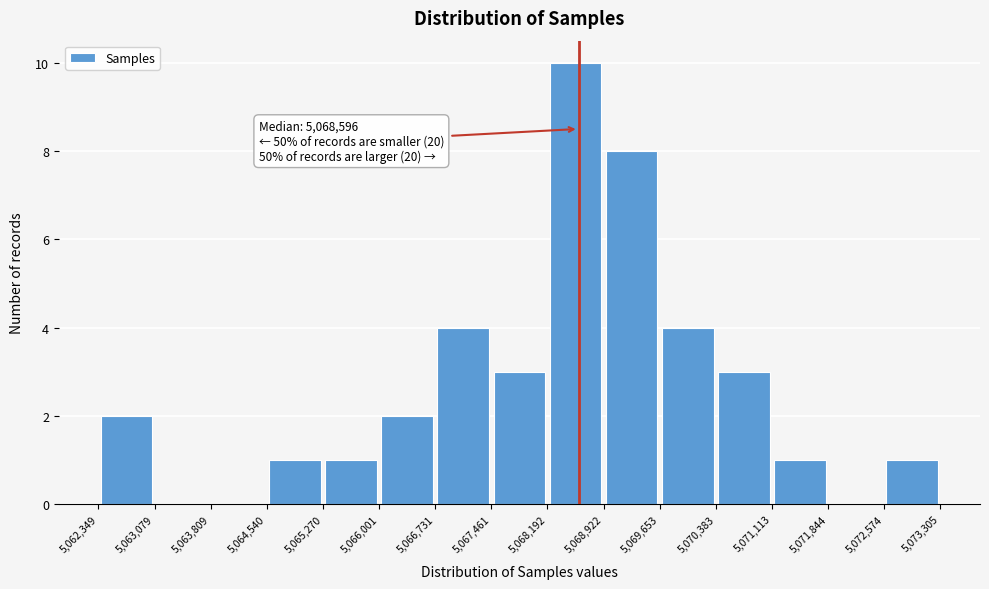

Which range on the x-axis has the tallest bar?

5,068,192 to 5,068,922